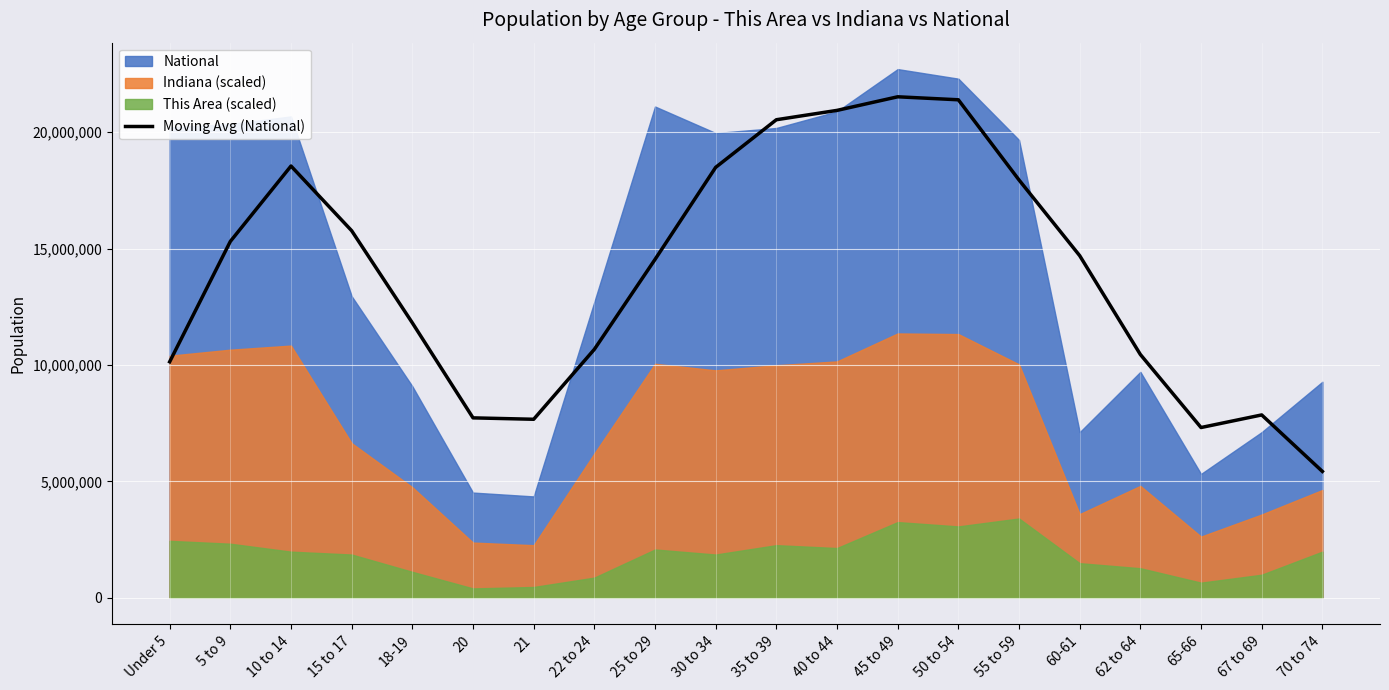

The value of Moving Avg (National) at 22 to 24 is 10671962.0. True or false?

True